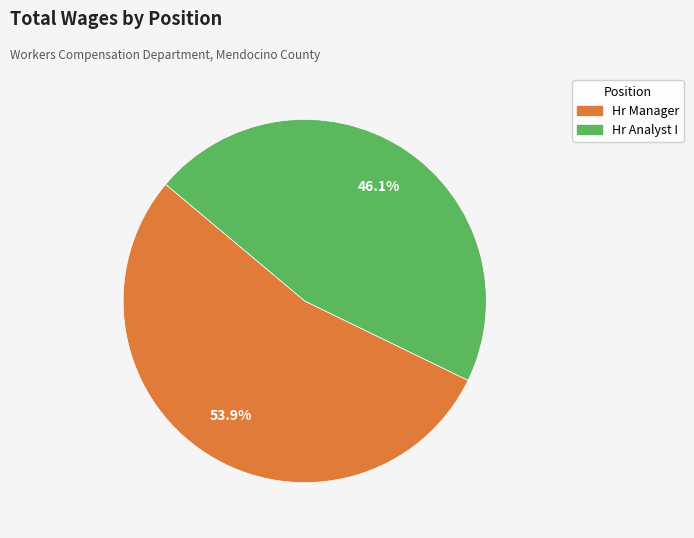

Rank the categories by value from lowest to highest.

Hr Analyst I, Hr Manager